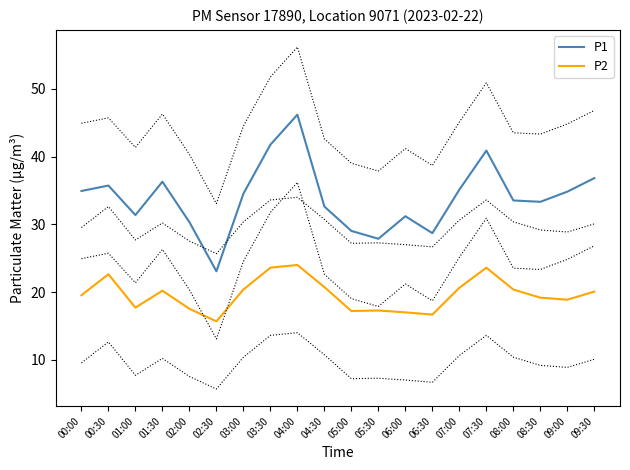

Which series has the widest spread of values?

P1